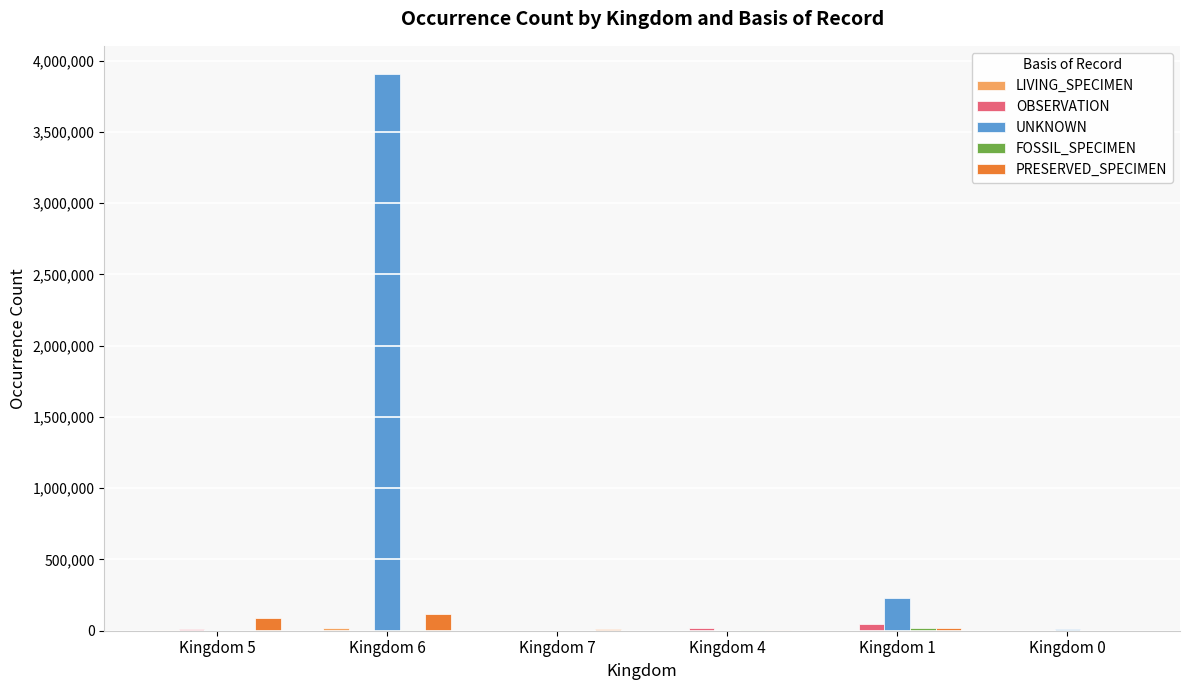

Is the value of PRESERVED_SPECIMEN at Kingdom 5 greater than the value of UNKNOWN at Kingdom 6?

No